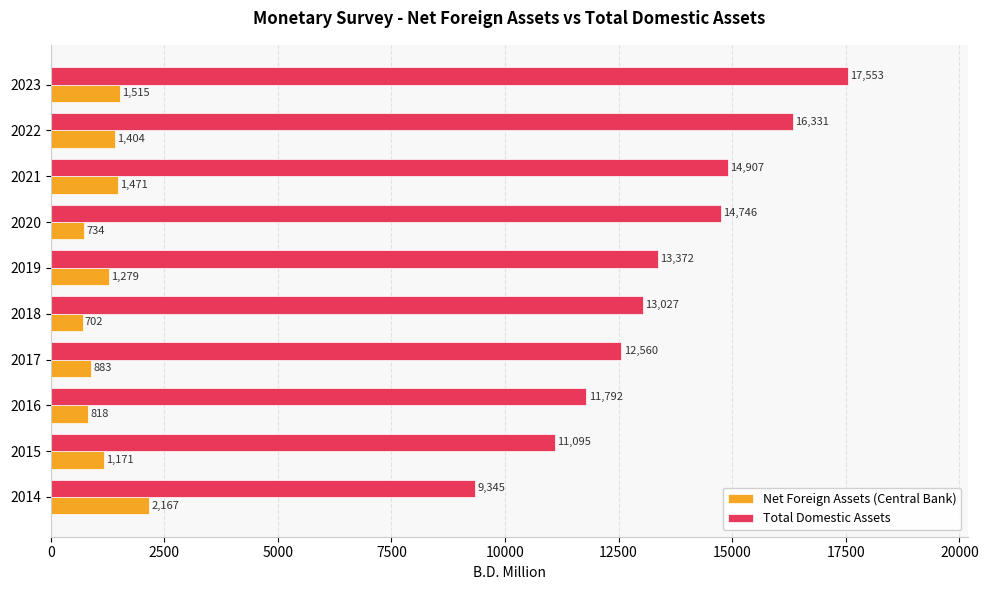

Where is Net Foreign Assets (Central Bank) nearest to the value 1434?

2022